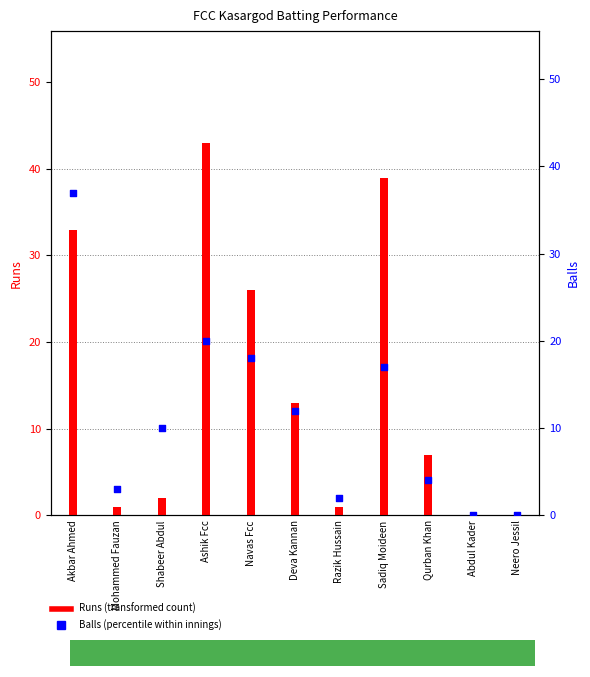

Is the value of Runs at Abdul Kader greater than the value of Balls at Shabeer Abdul?

No